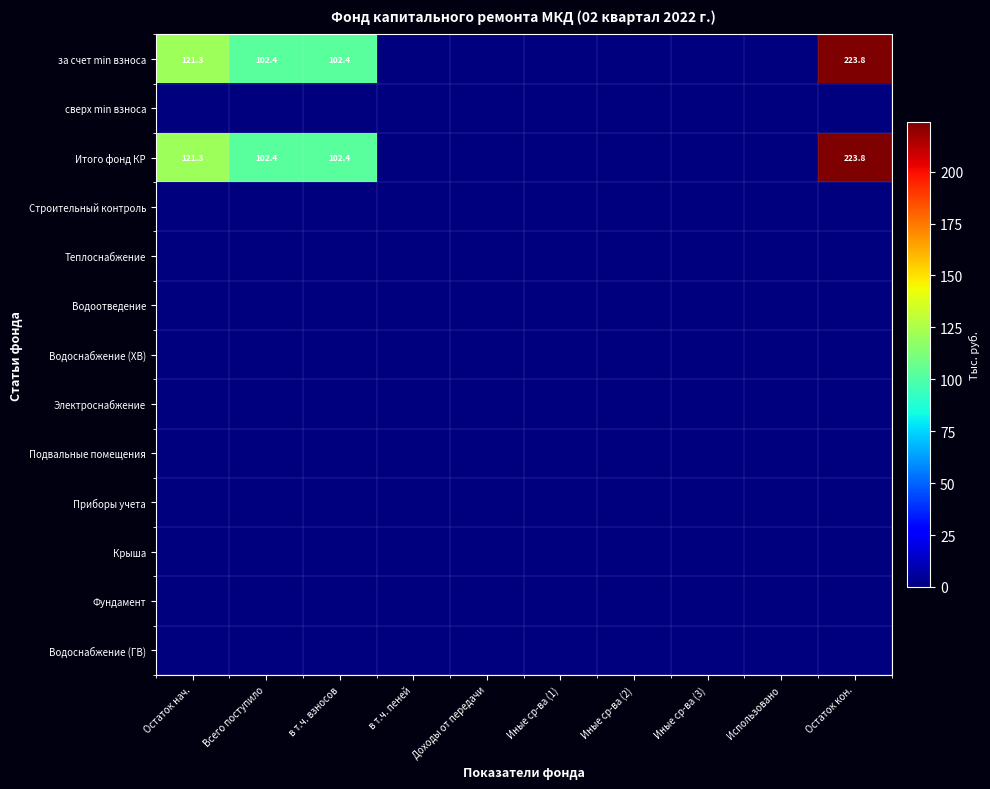

The Итого фонд КР series shows 64.6 at Всего поступило. True or false?

False